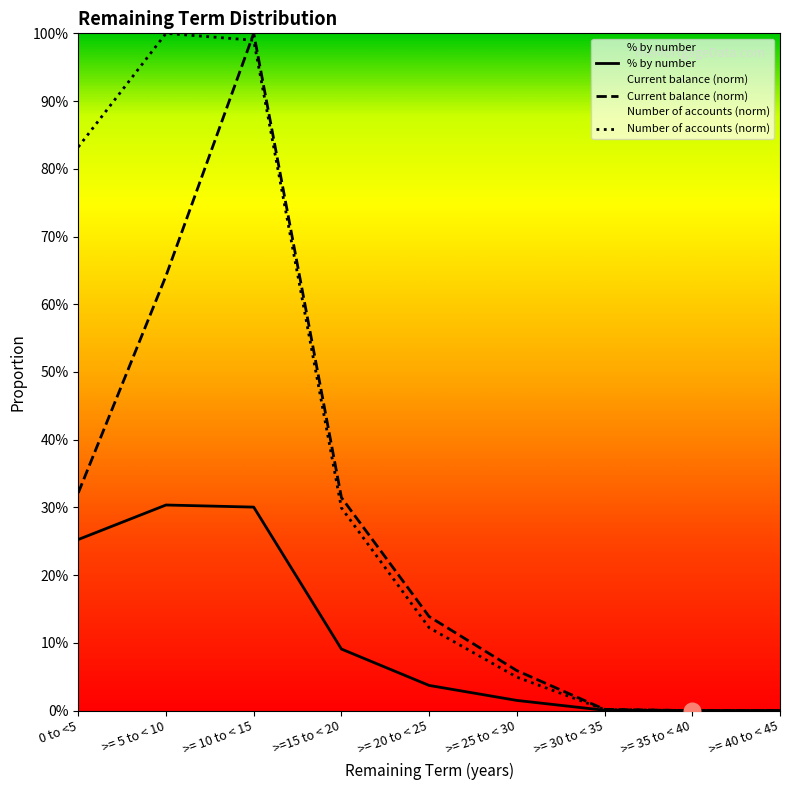

True or false: Current balance has a value of 0.1 at >= 20 to < 25.

True